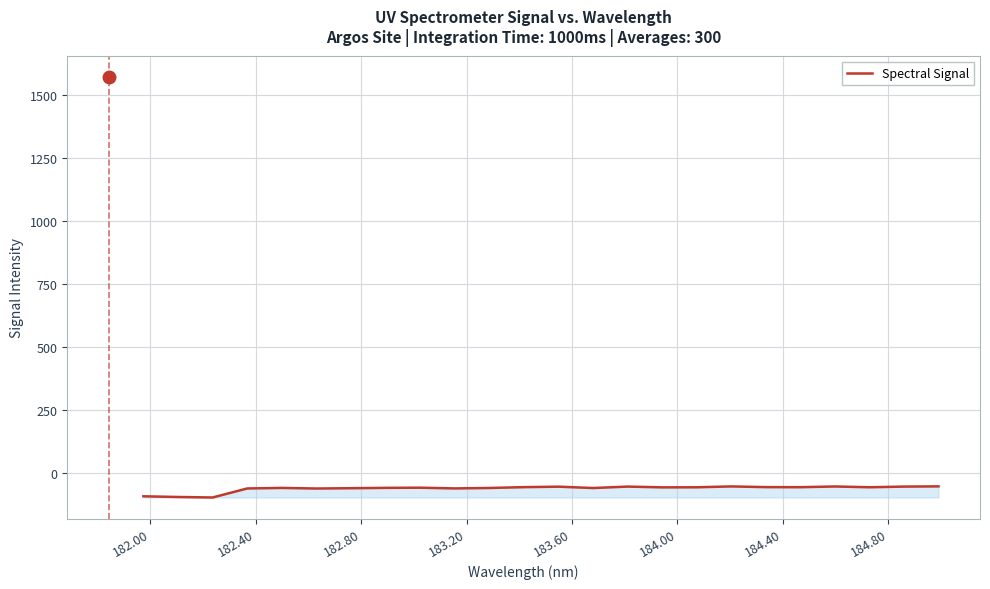

How many lines are shown in the chart?

1